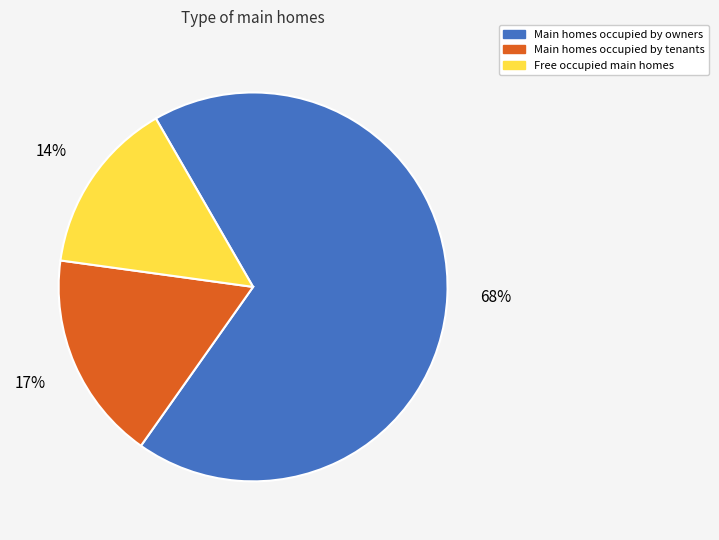

To the nearest percent, what is the average slice percentage?

33%